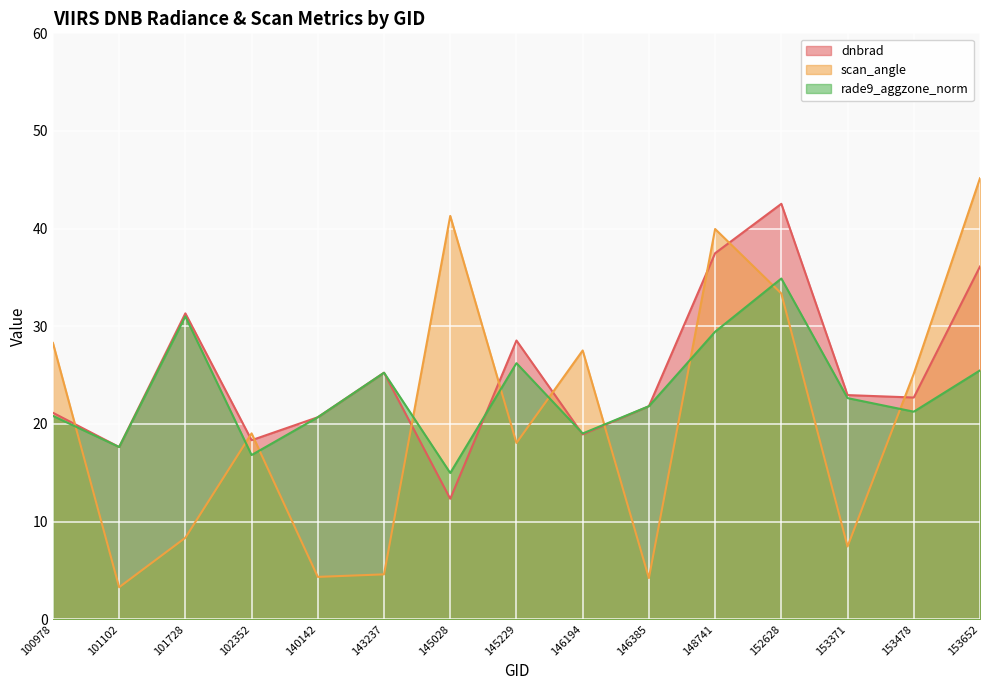

Count the number of data series in this chart.

3